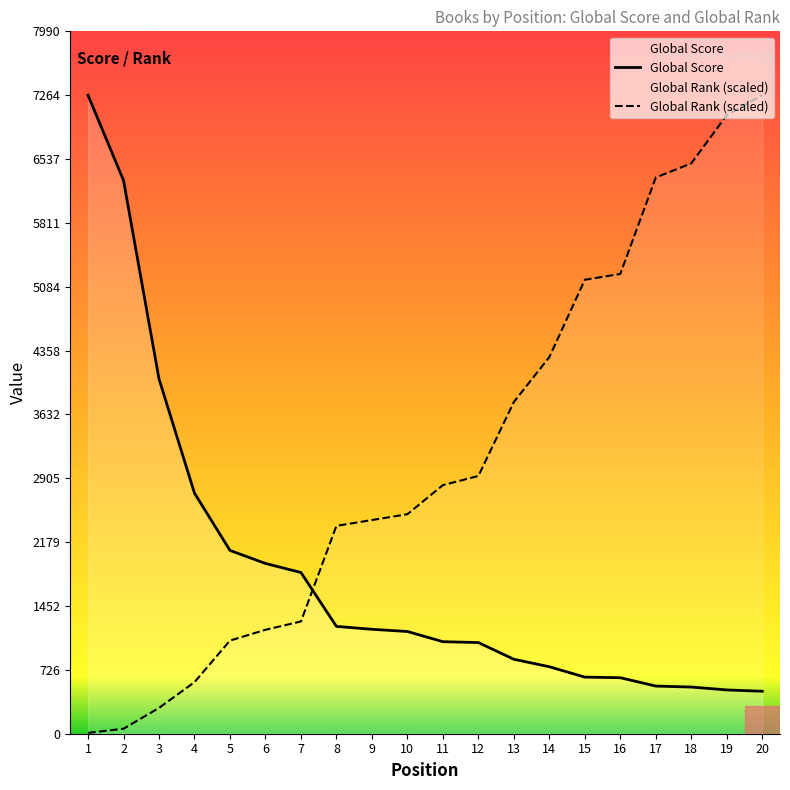

Which series ends up on top after the final intersection of Global Score and Global Rank (scaled)?

Global Rank (scaled)